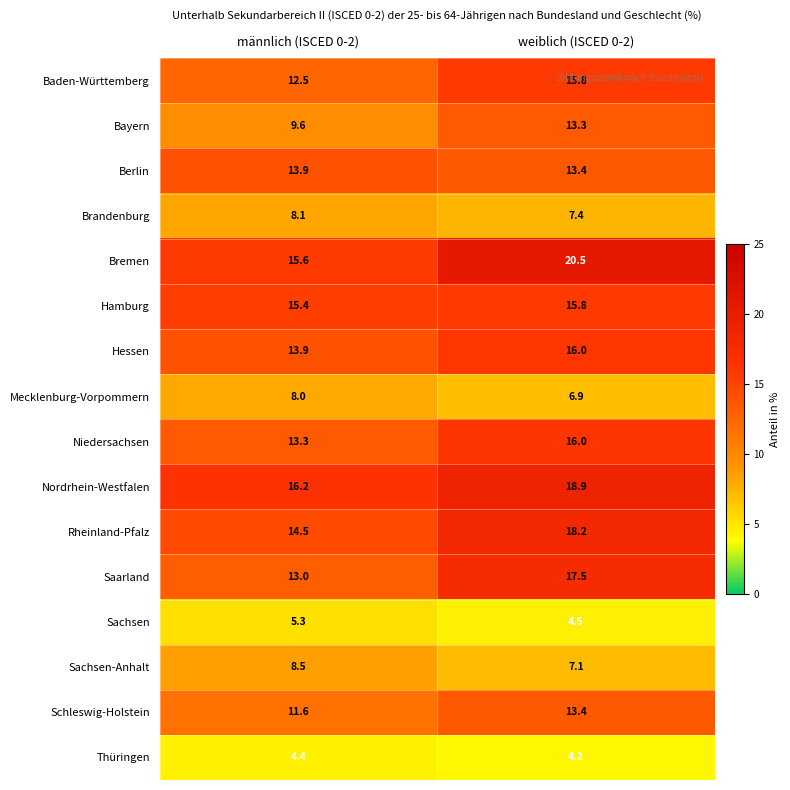

Read the Mecklenburg-Vorpommern value at männlich (ISCED 0-2).

8.0